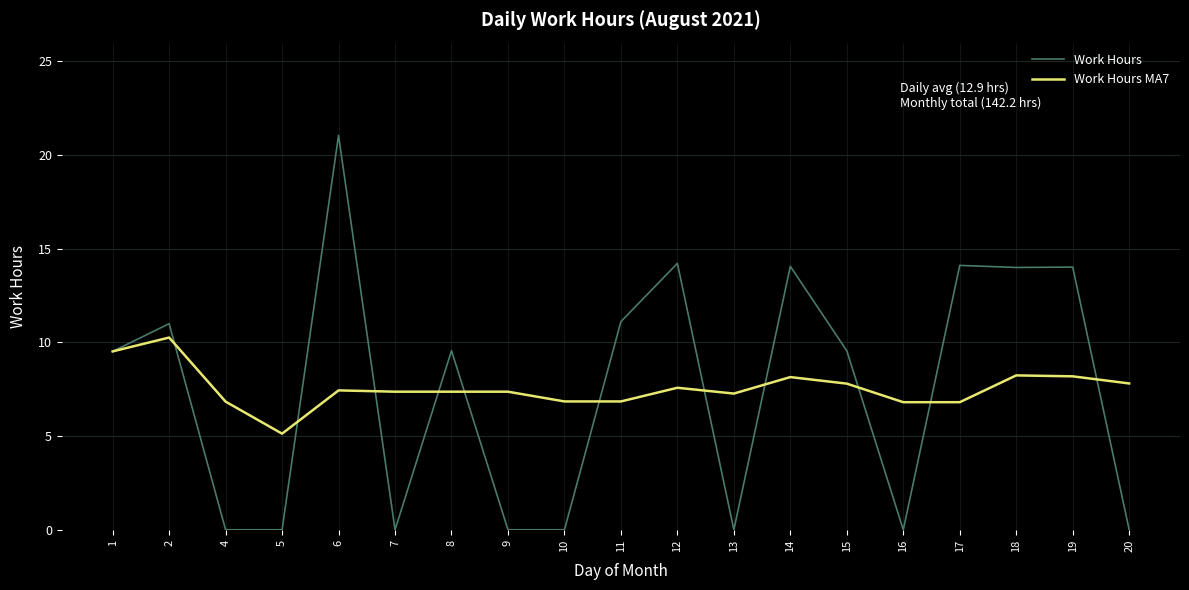

Does the chart have visible grid lines?

Yes